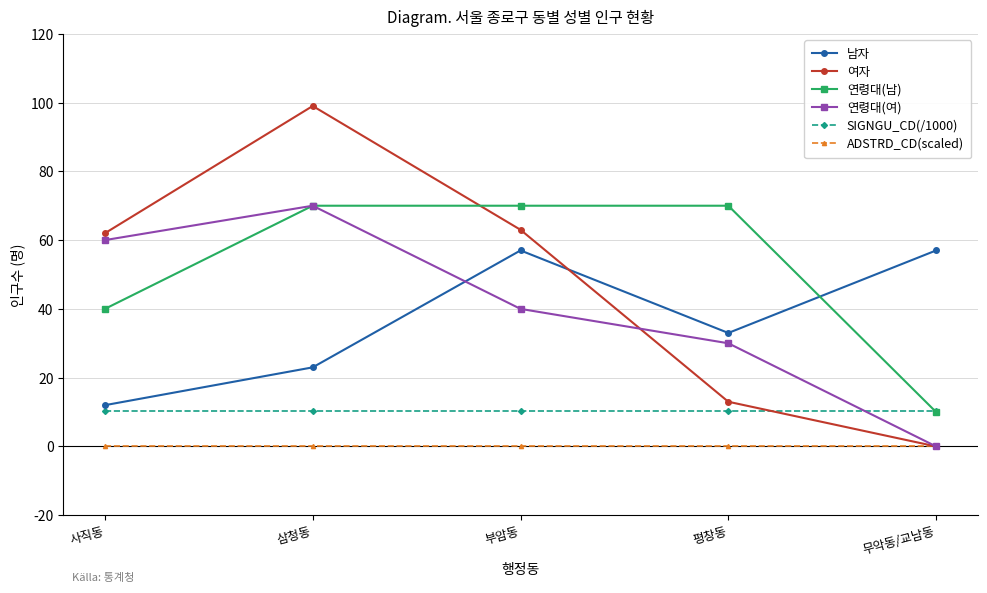

What is the total value across all series at 부암동?

240.2